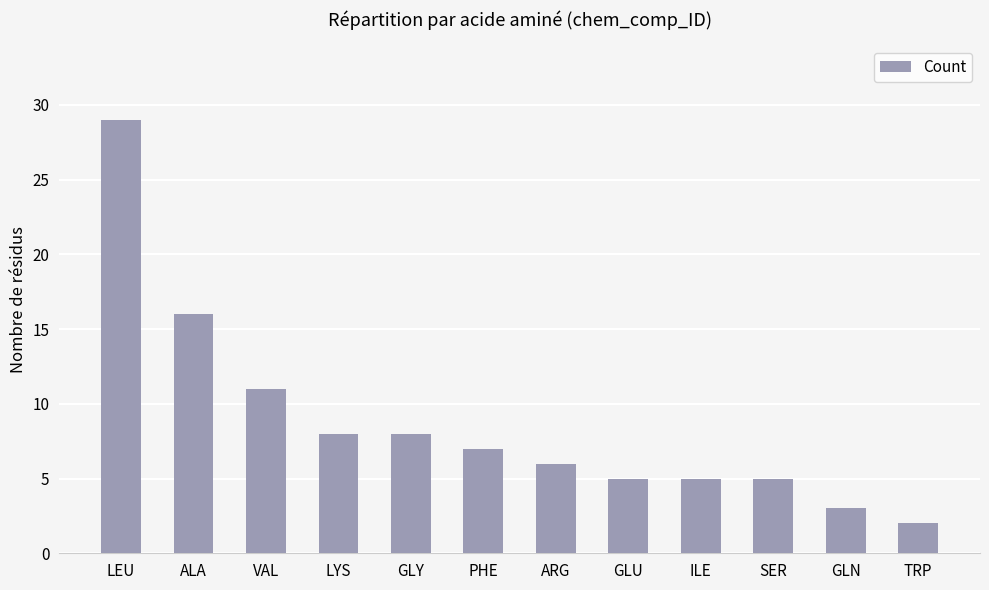

What is the ratio of the value at GLY to the value at TRP?

4.0